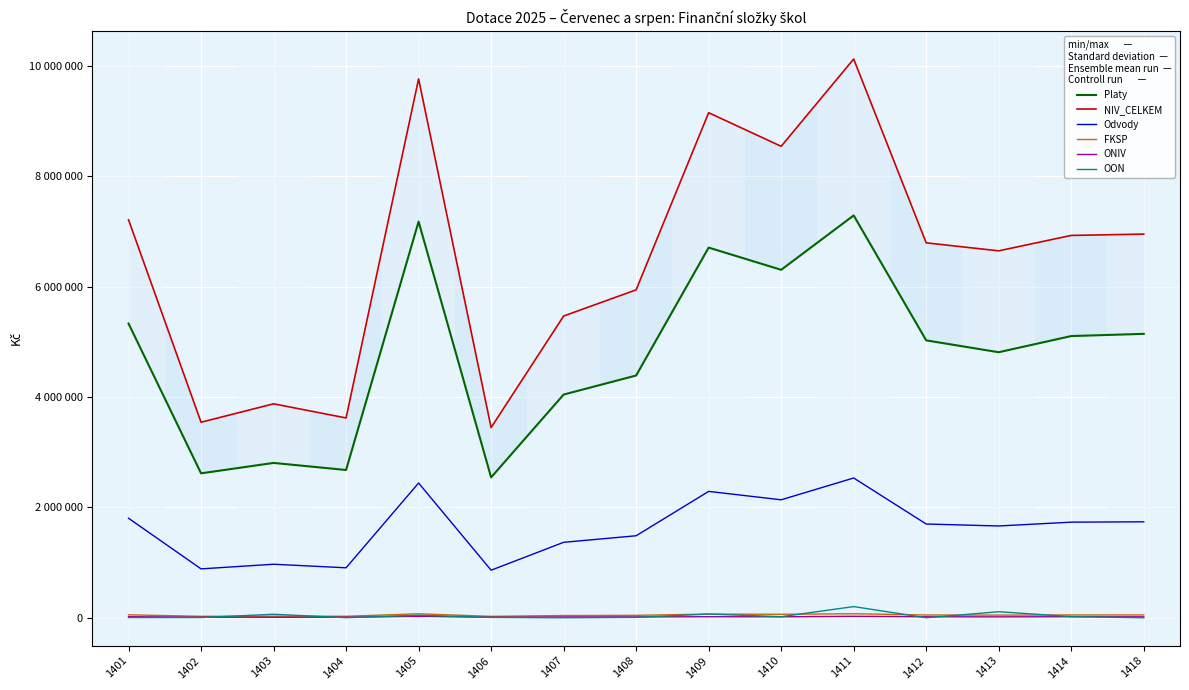

Reading right to left, what are all the values shown in this chart?

Platy: 5142368	5102450	4809605	5024276	7287188	6302258	6704740	4387846	4042931	2542709	7175224	2676471	2804807	2615973	5328948
NIV_CELKEM: 6949068	6925239	6646039	6790837	10120653	8539065	9147767	5939582	5464808	3444503	9760390	3619489	3875152	3541572	7208323
Odvody: 1738120	1731732	1662594	1698205	2531540	2136766	2289068	1485403	1366511	861416	2440741	905043	969472	885520	1802504
FKSP: 51424	51025	48096	50243	72872	63023	67047	43879	40430	25427	71752	26765	28048	26160	53289
ONIV: 17156	19015	16433	18113	26479	17484	19262	15618	14936	9091	26769	10038	9373	10013	19676
OON: 0	21017	109311	0	202574	19534	67650	6836	0	5860	45904	1172	63452	3906	3906